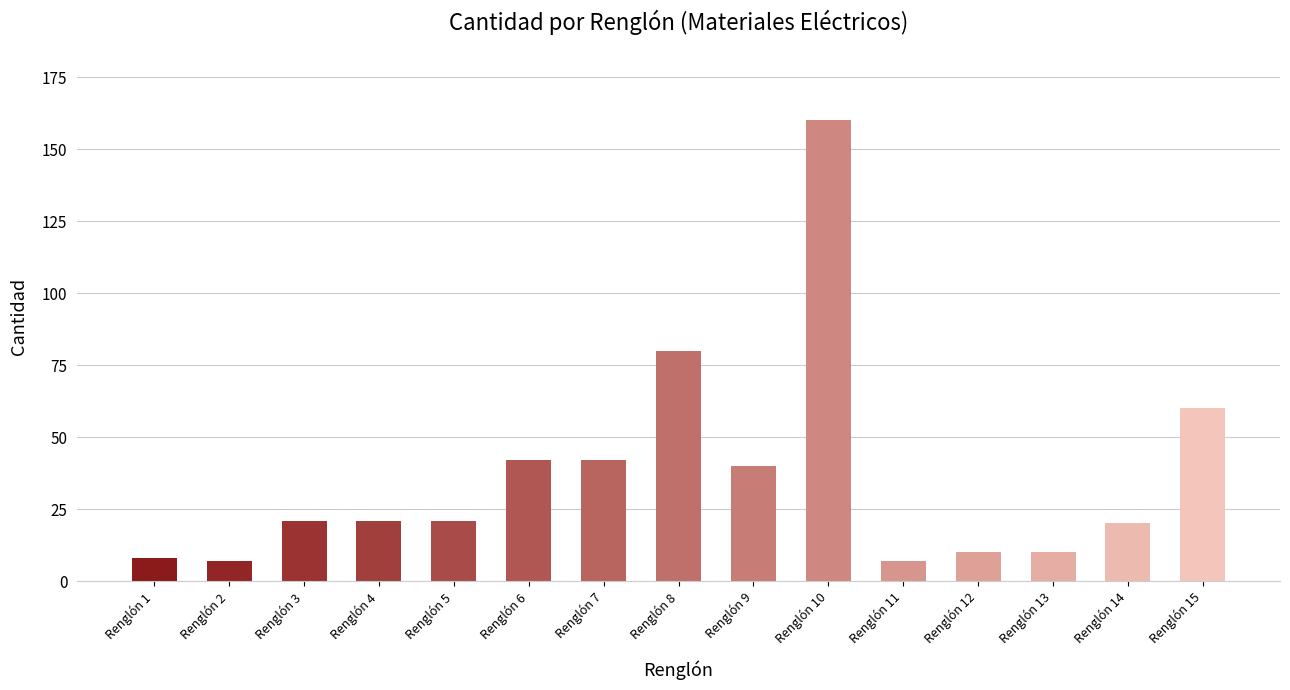

What is the sum of the values at Renglón 12 and Renglón 5?

31